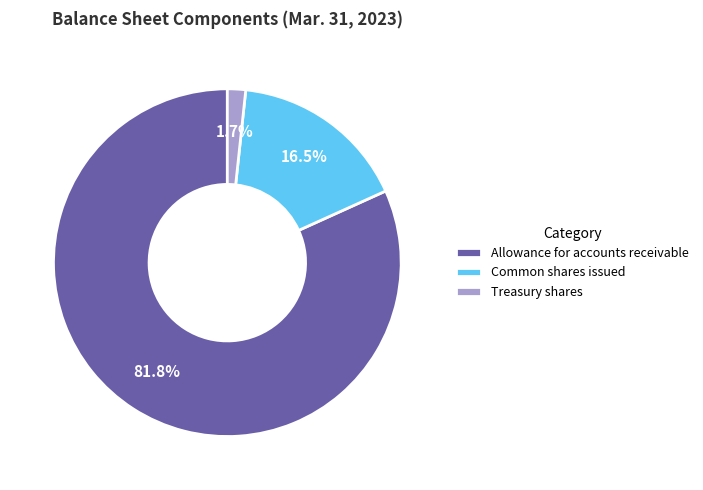

What percentage do Common shares issued and Allowance for accounts receivable together represent?

98.3%